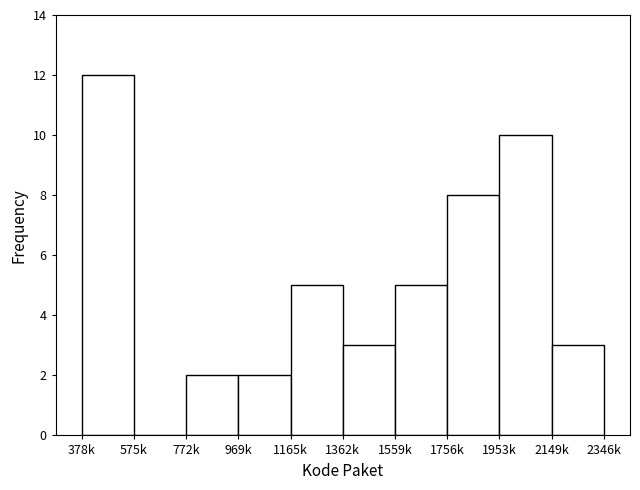

Reading left to right, extract all data points from this chart.

378k=12	575k=0	772k=2	969k=2	1165k=5	1362k=3	1559k=5	1756k=8	1953k=10	2149k=3